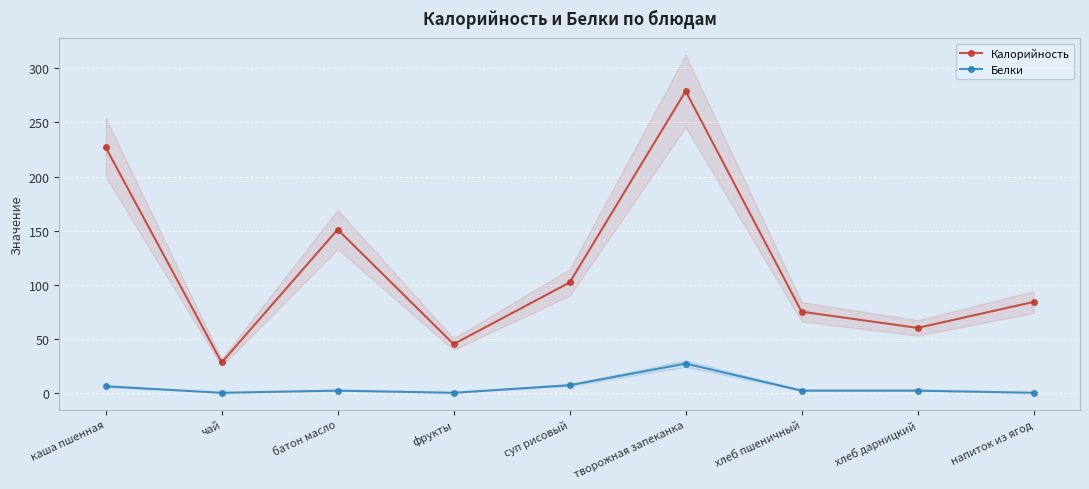

Is the value of Белки at хлеб дарницкий greater than the value of Калорийность at напиток из ягод?

No